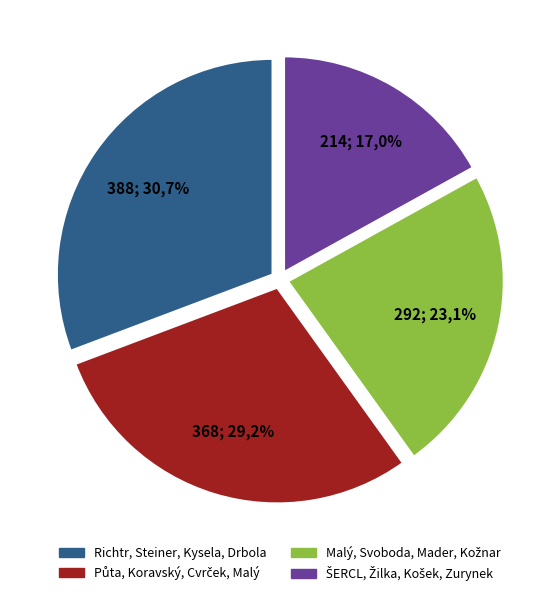

How many segments does this pie chart have?

4